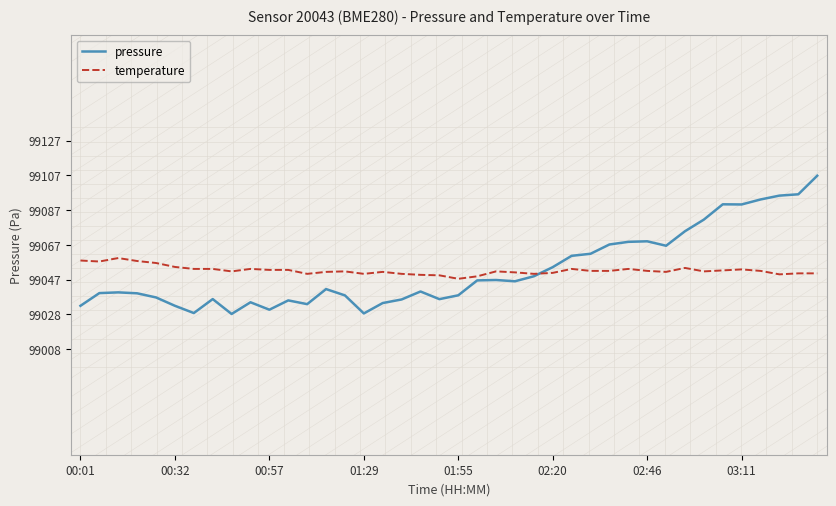

What is the lowest value of the temperature series?

99048.4